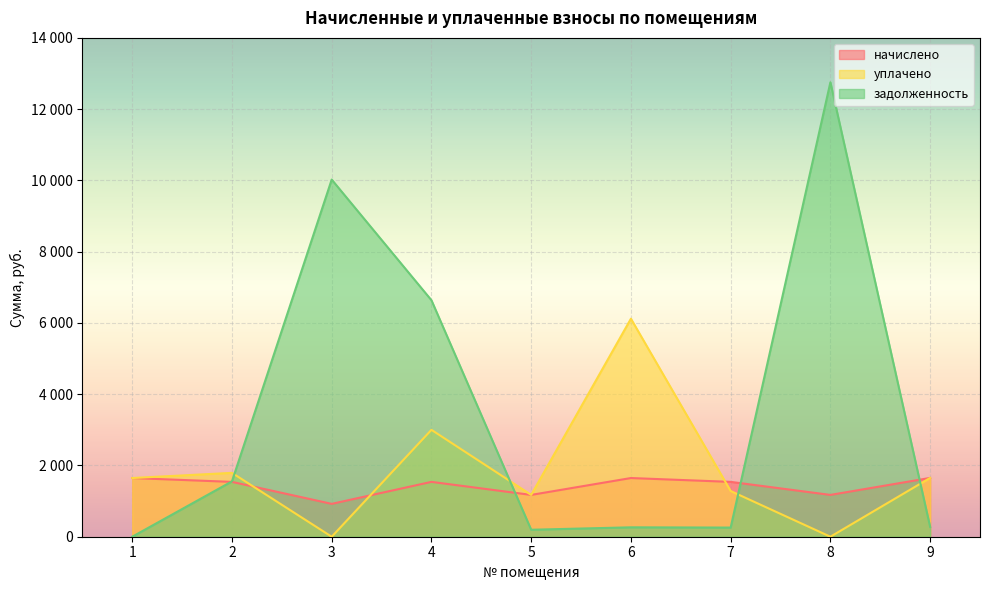

What is the value of the задолженность point at the 2nd from the left?

1553.6